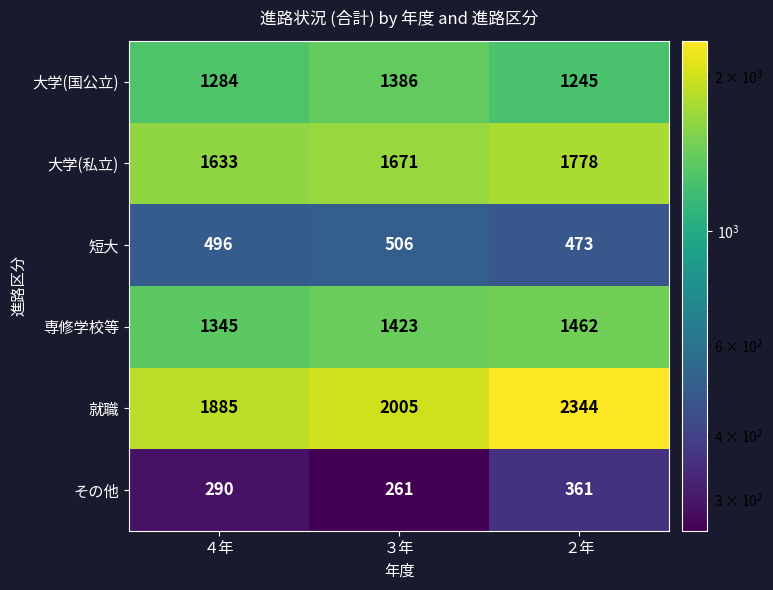

How many distinct data groups are displayed?

6